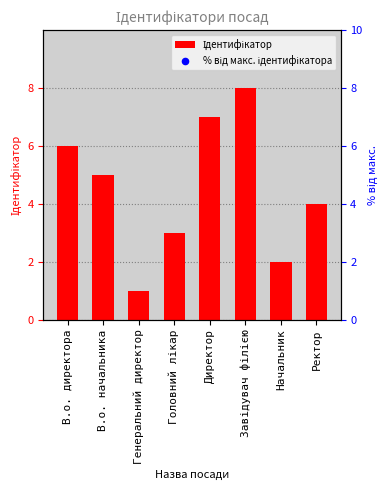

Which series contains the highest Y value?

% від макс. ідентифікатора